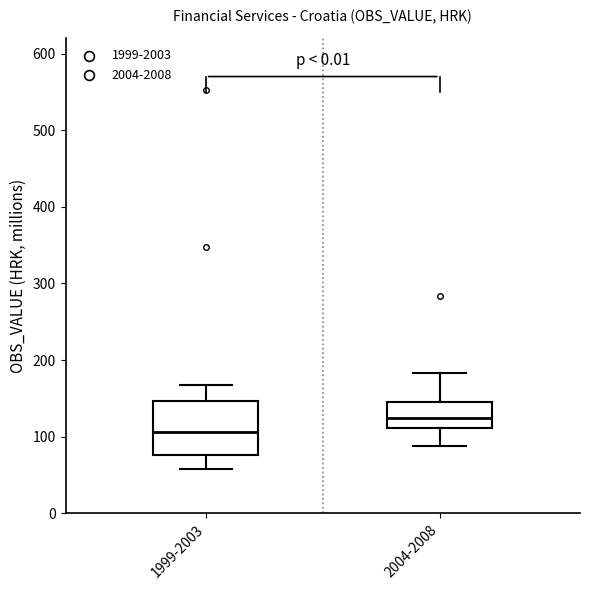

Which box is the tallest, from its lower edge to its upper edge?

1999-2003